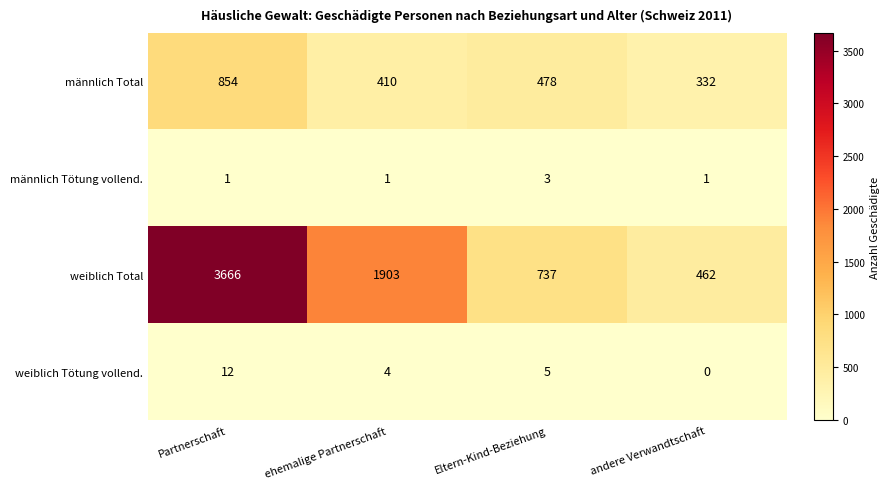

Reading left to right, list all the values displayed in this chart.

männlich Total: 854	410	478	332
männlich Tötung vollend.: 1	1	3	1
weiblich Total: 3666	1903	737	462
weiblich Tötung vollend.: 12	4	5	0